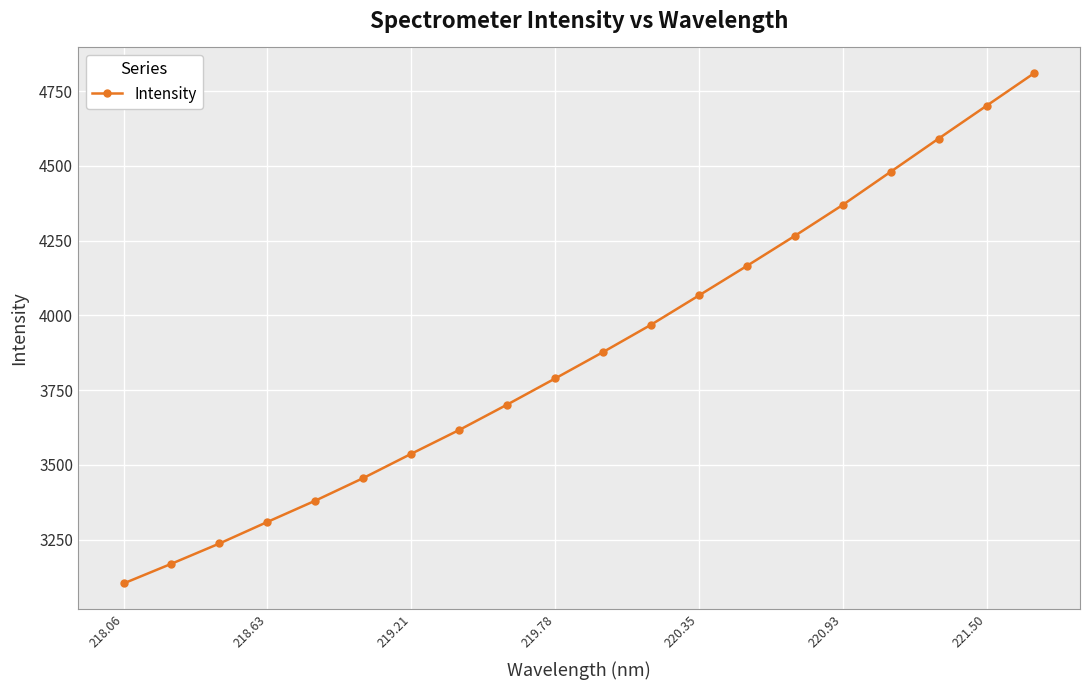

Reading left to right, extract all data points from this chart.

3103.2	3169.3	3237.0	3309.1	3380.3	3455.9	3537.0	3616.7	3701.6	3788.8	3877.2	3968.5	4066.5	4165.3	4265.8	4369.3	4480.1	4591.0	4700.7	4810.4